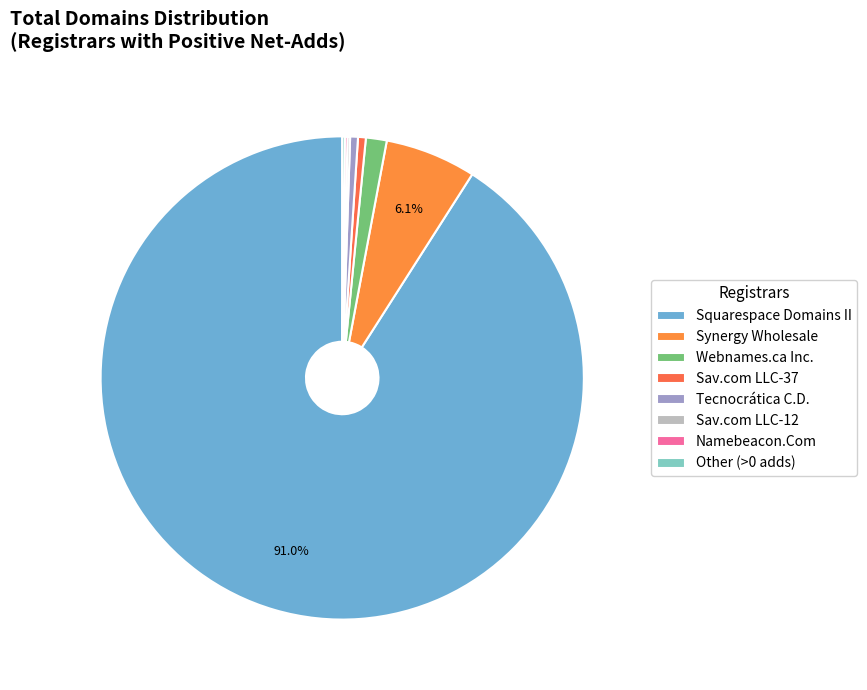

Which category has the biggest portion of the pie?

Squarespace Domains II